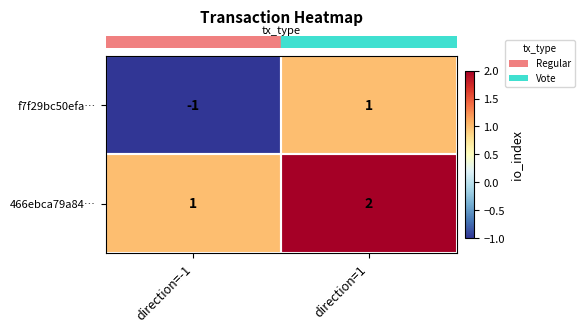

Which label corresponds to the largest value in the chart?

direction=1